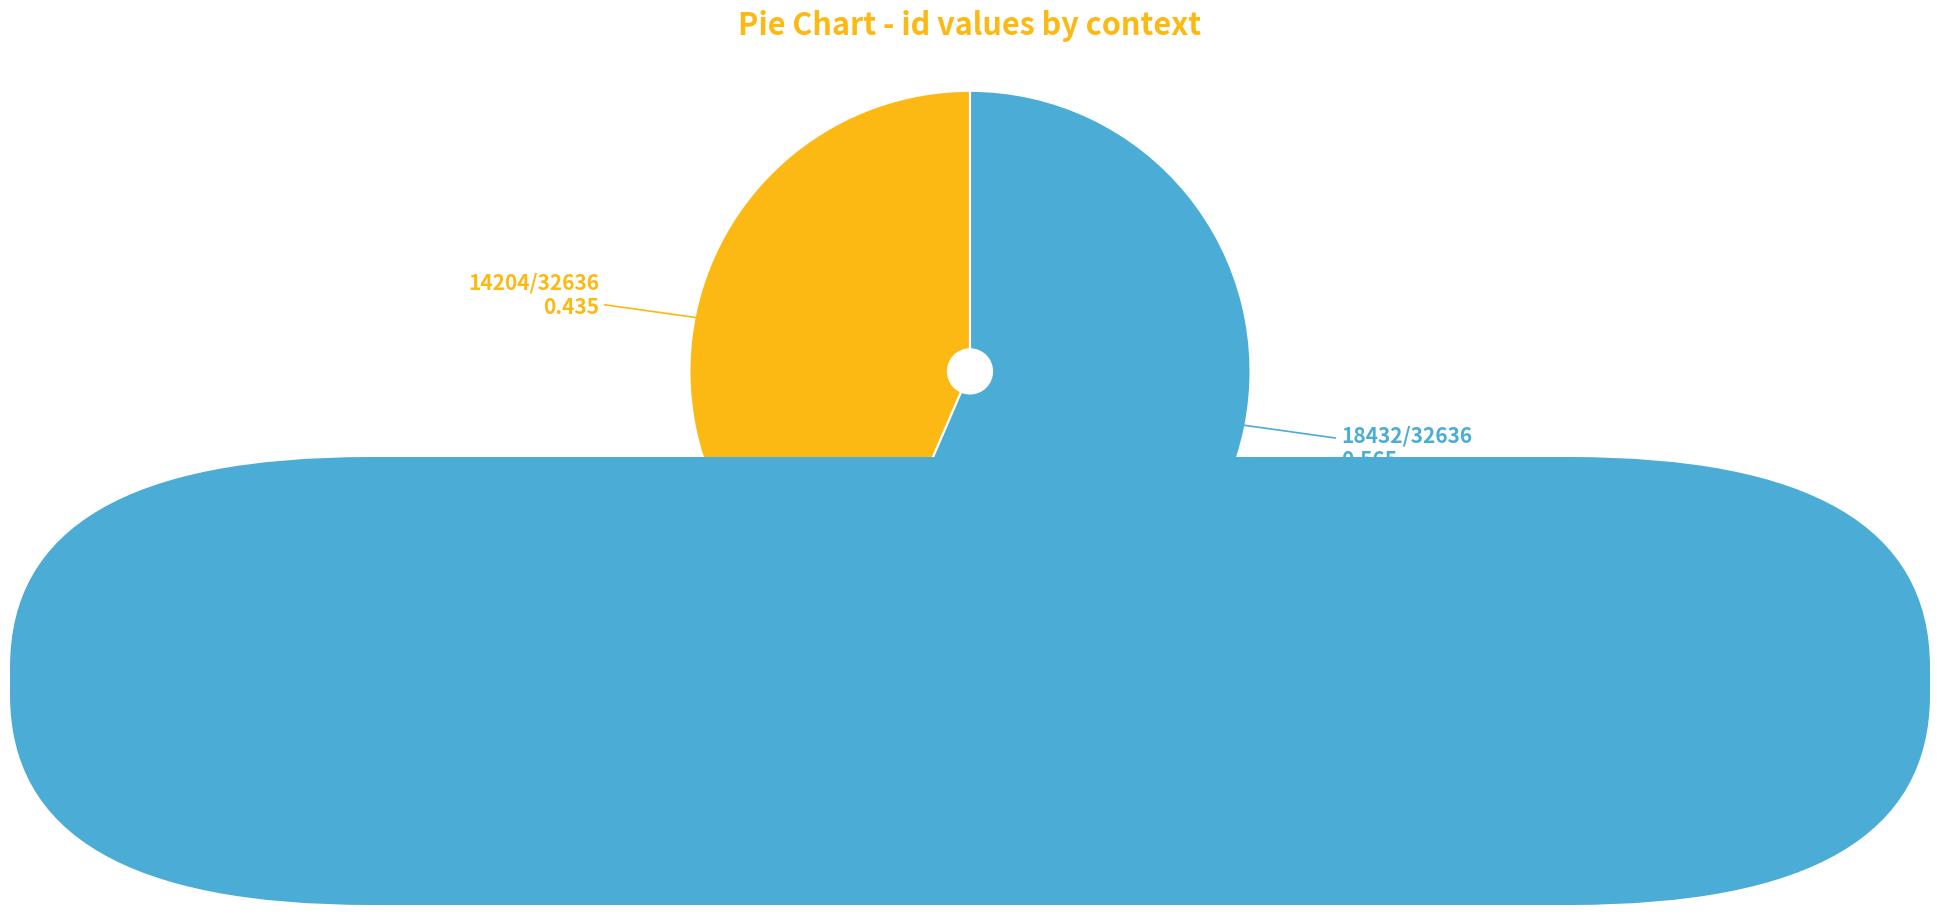

Is there a majority slice in this chart?

Yes